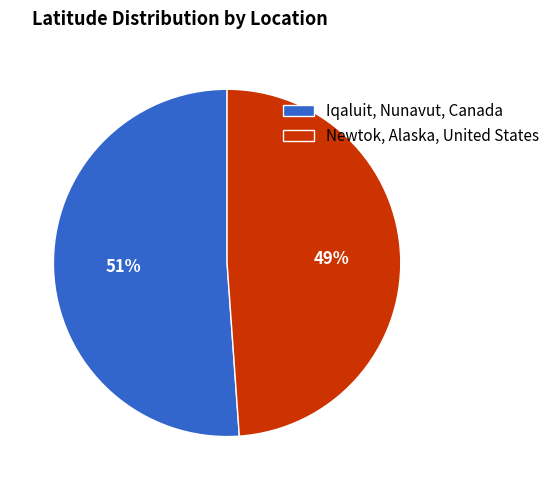

Approximately how many times larger is the value at Iqaluit, Nunavut, Canada compared to Newtok, Alaska, United States?

1.0